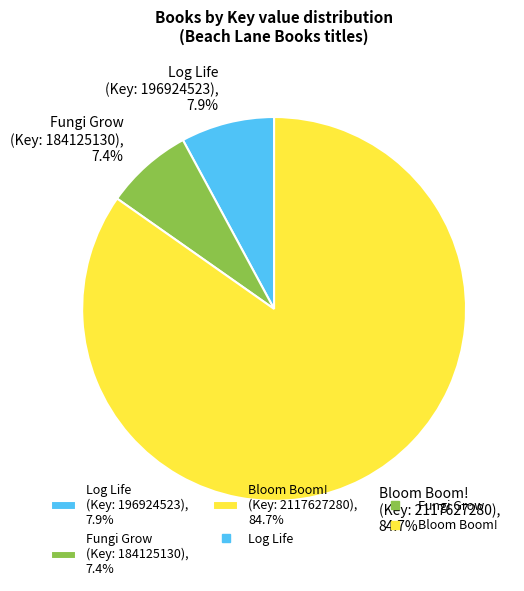

Is there any slice that represents more than half of the pie?

Yes